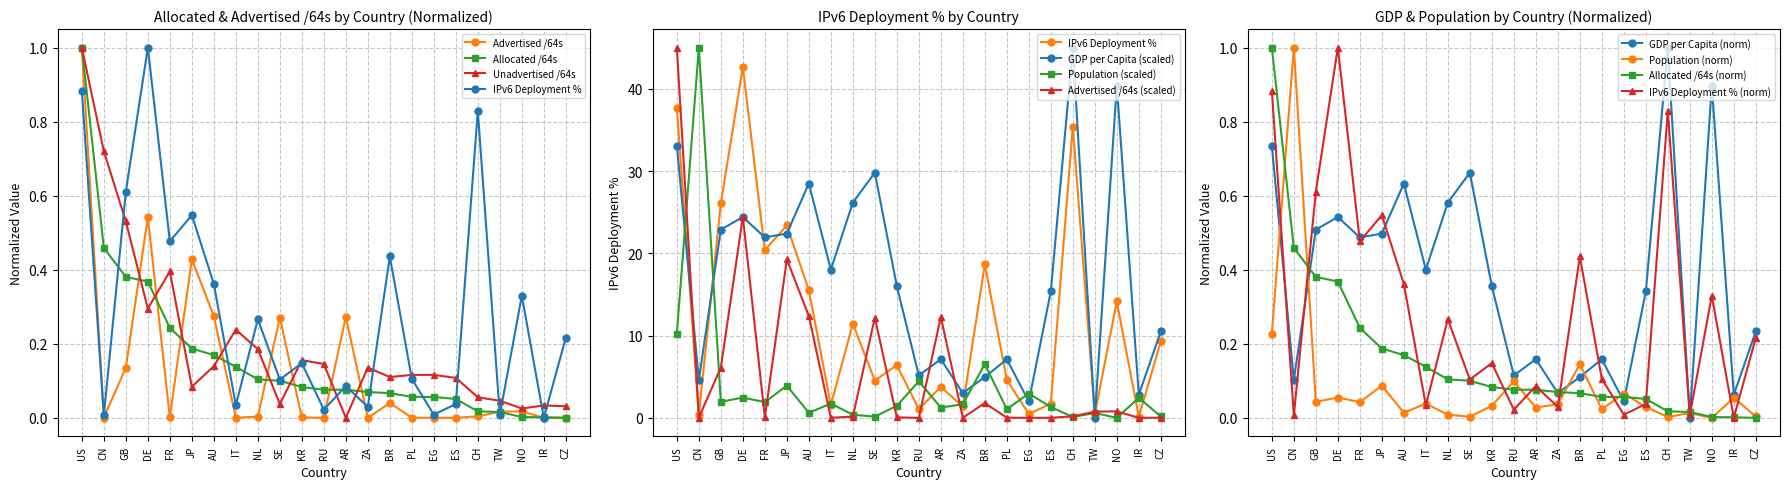

True or false: GDP per capita has more than 0 points higher than both neighbors.

True